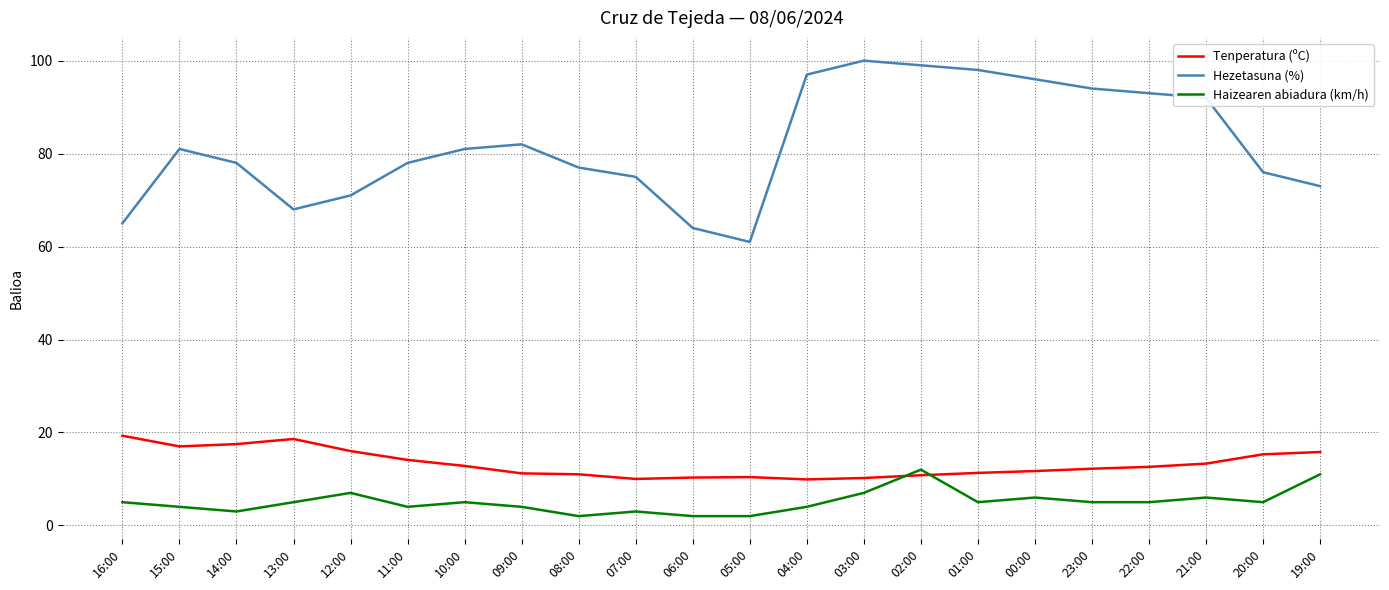

What is the difference between the second highest and second lowest values in the Haizearen abiadura (km/h) series?

9.0